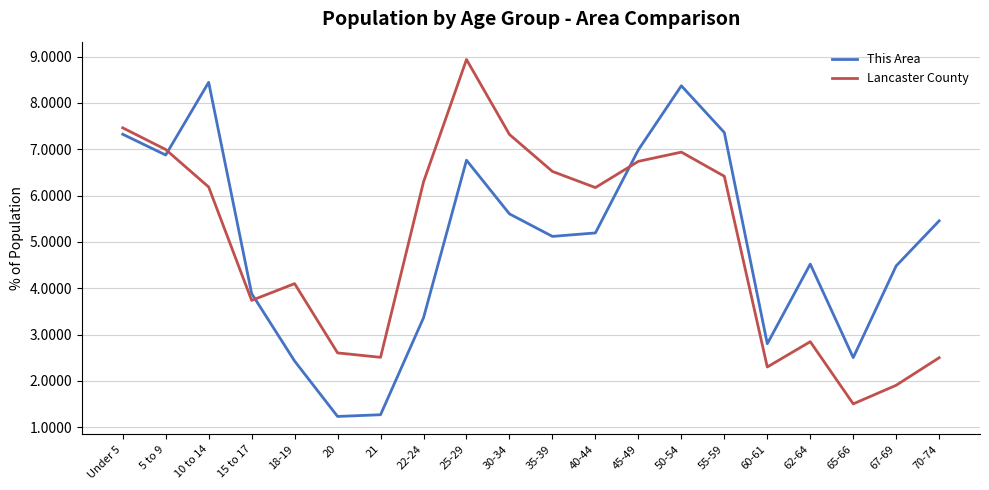

The Lancaster County series shows 12.1 at Under 5. True or false?

False